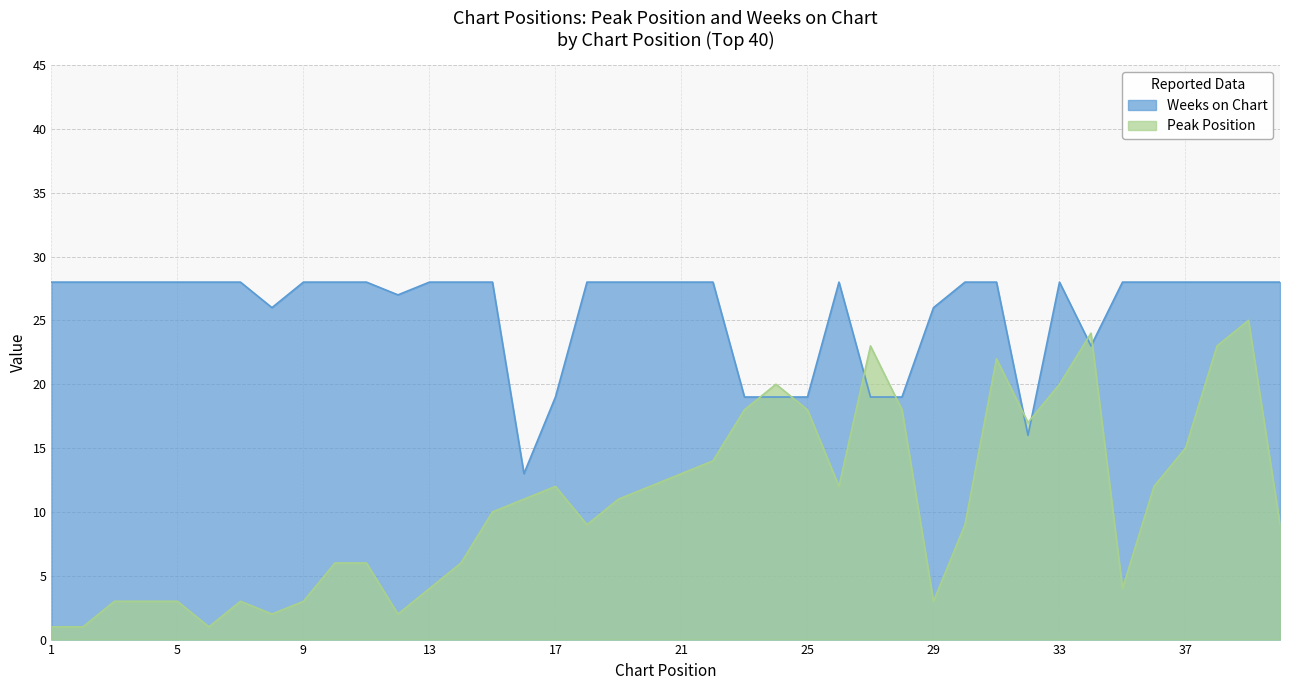

What is the difference between the maximum and second lowest values in the Weeks on Chart series?

12